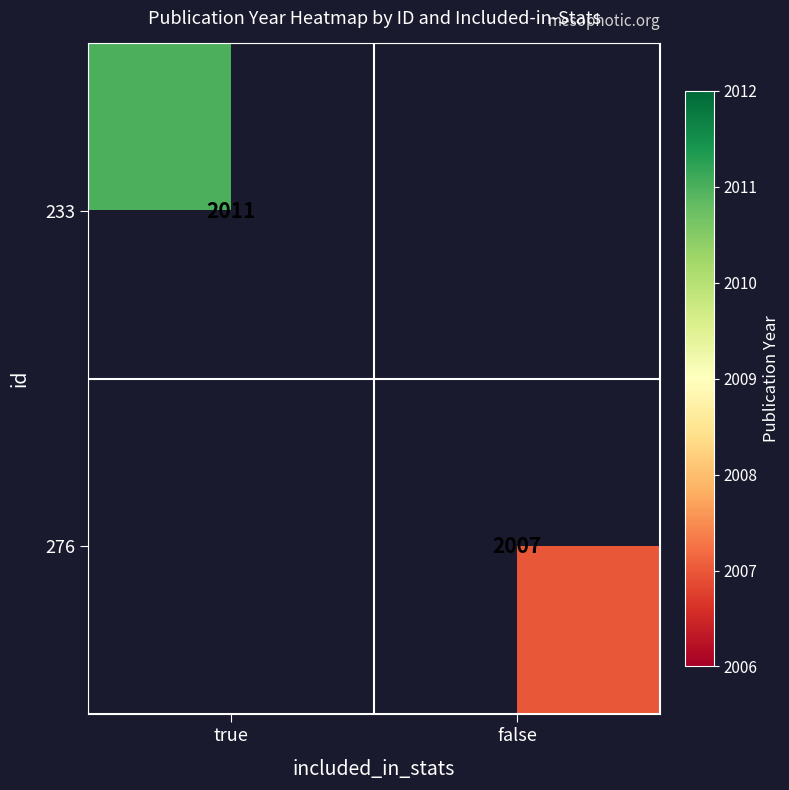

Is it true that 276 equals 2007 at false?

True